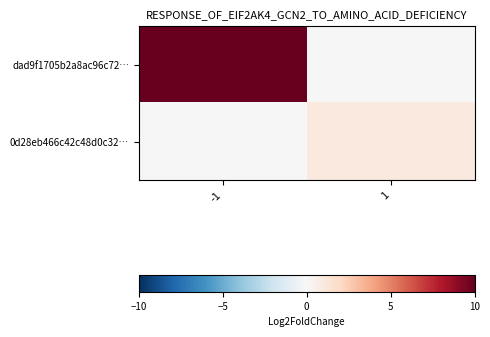

At how many categories does at least one series exceed 30?

1